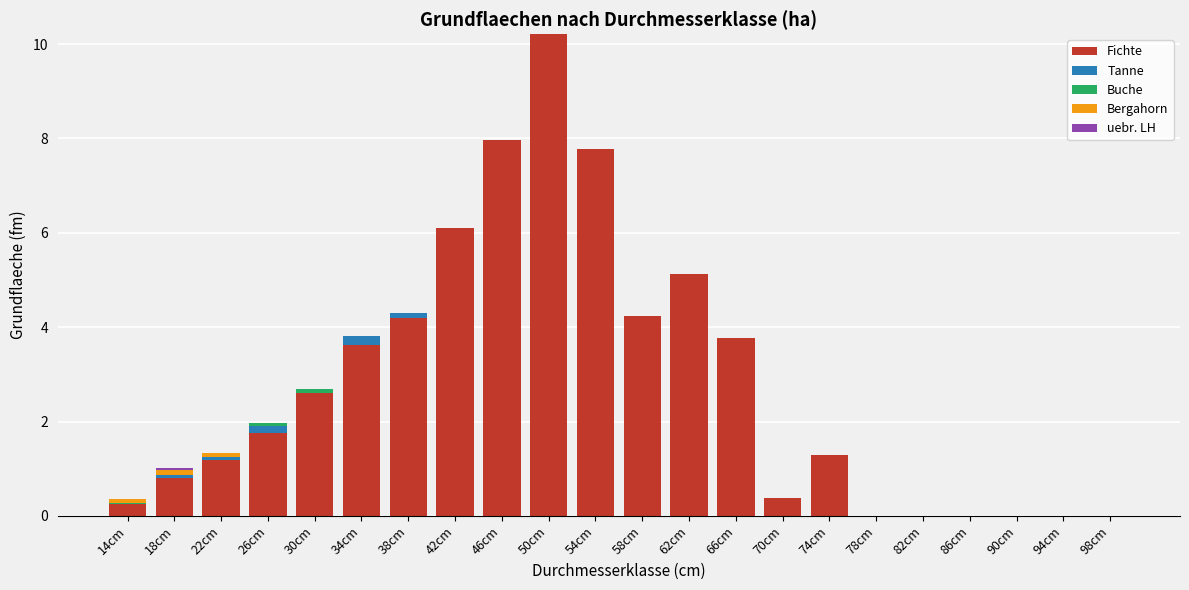

At which category is the sum across all series the highest?

50cm